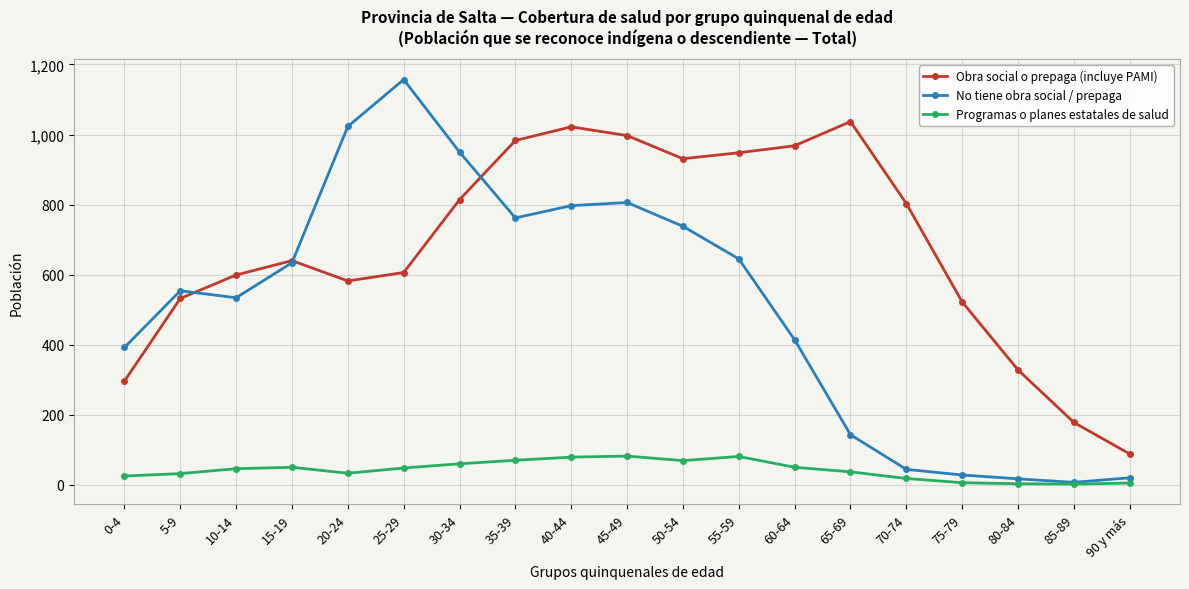

In Obra social o prepaga (incluye PAMI), how many points are higher than both neighbors (excluding endpoints)?

3